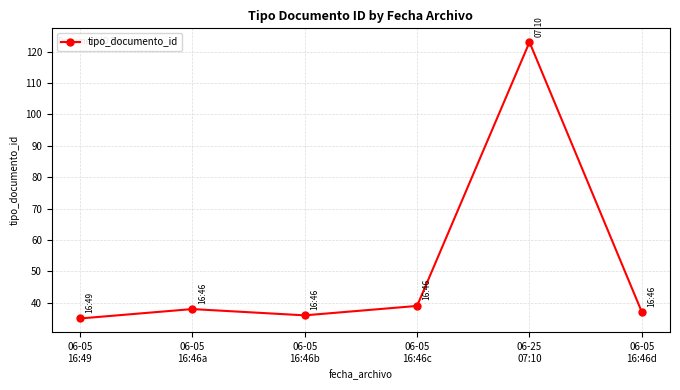

How many data points are less than 38?

3